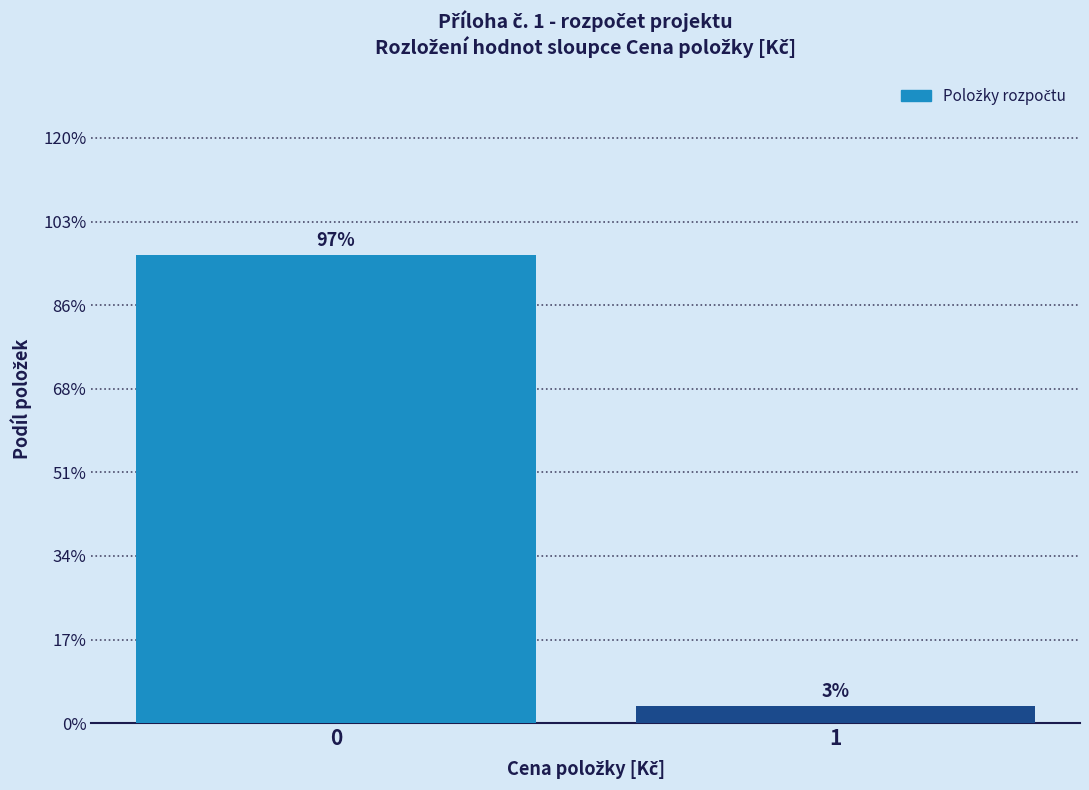

Does the chart contain any negative values?

No